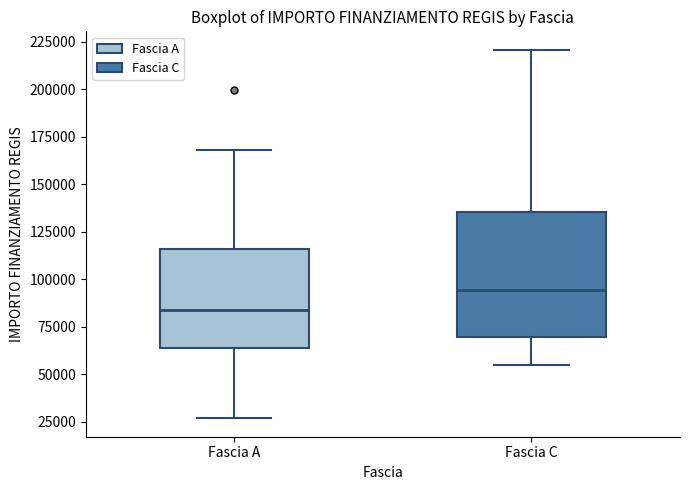

Where is the upper edge of the box for Fascia A on the y-axis? The values are not printed on the chart, so give them approximately, as read against the axis.

115000